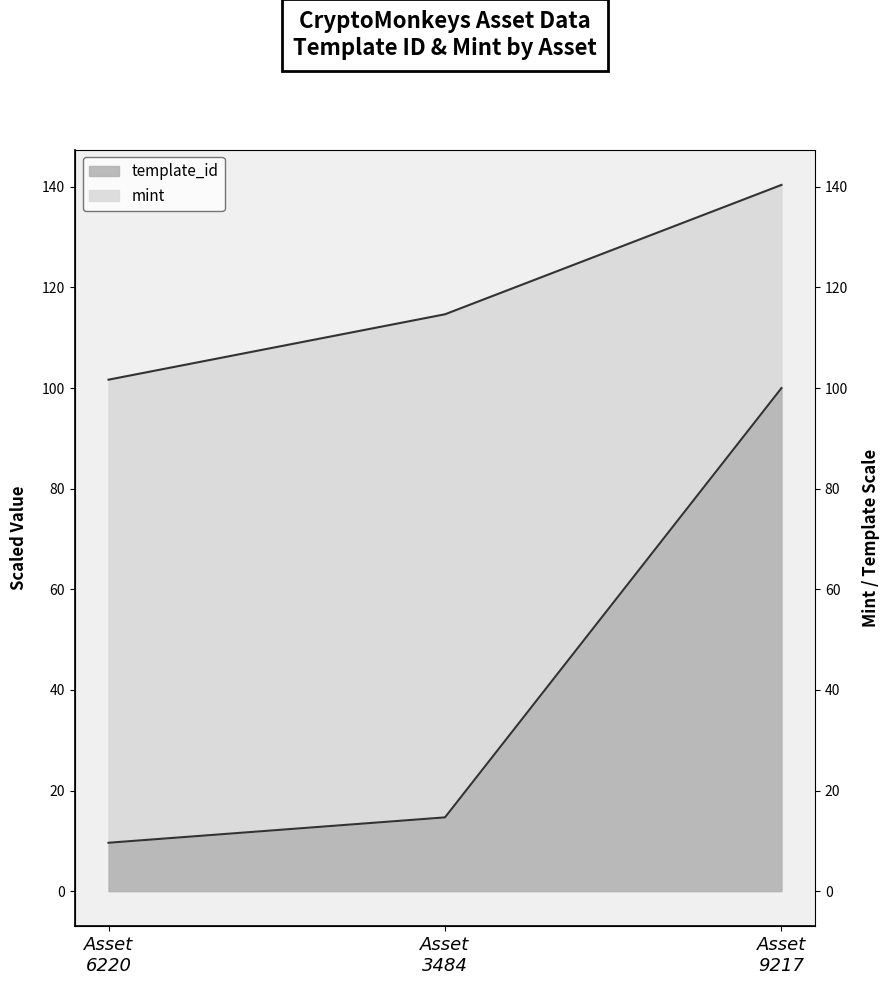

Count the number of categories in the chart.

3